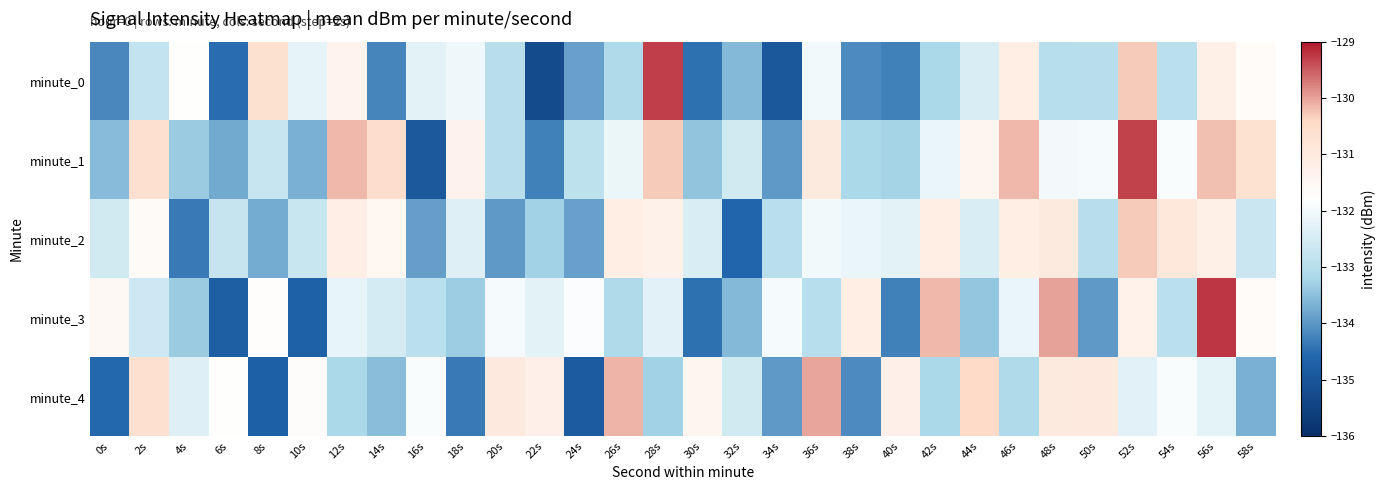

Which series has the widest spread of values?

minute_0